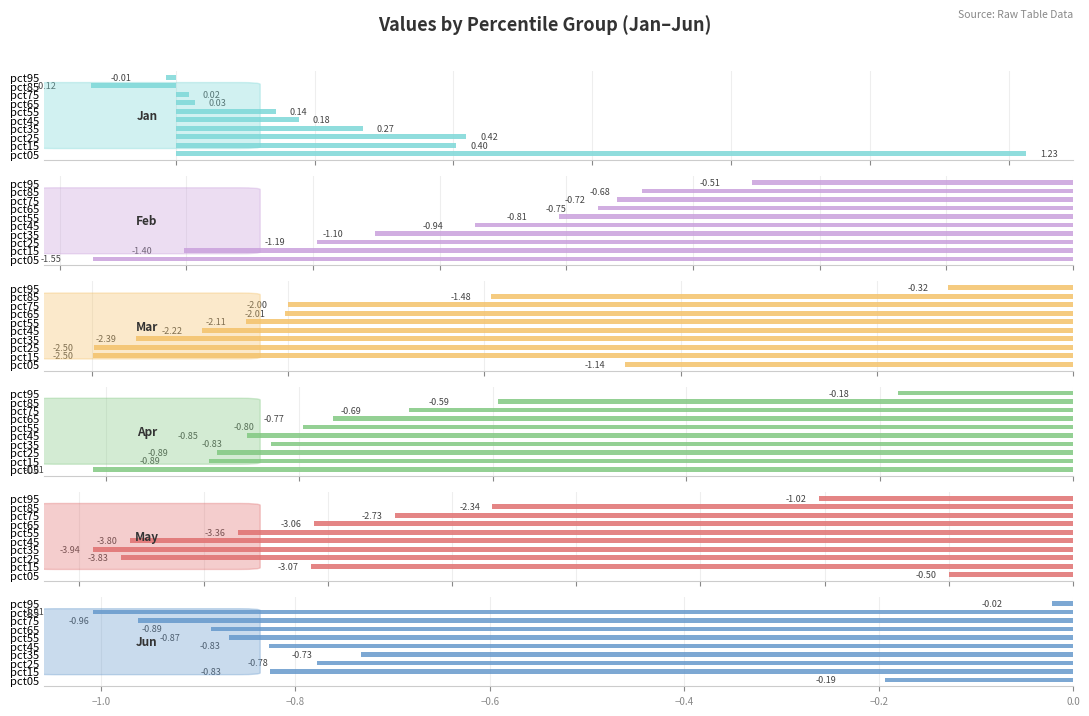

What is the value of the Jan bar at the 5th from the left?

0.2